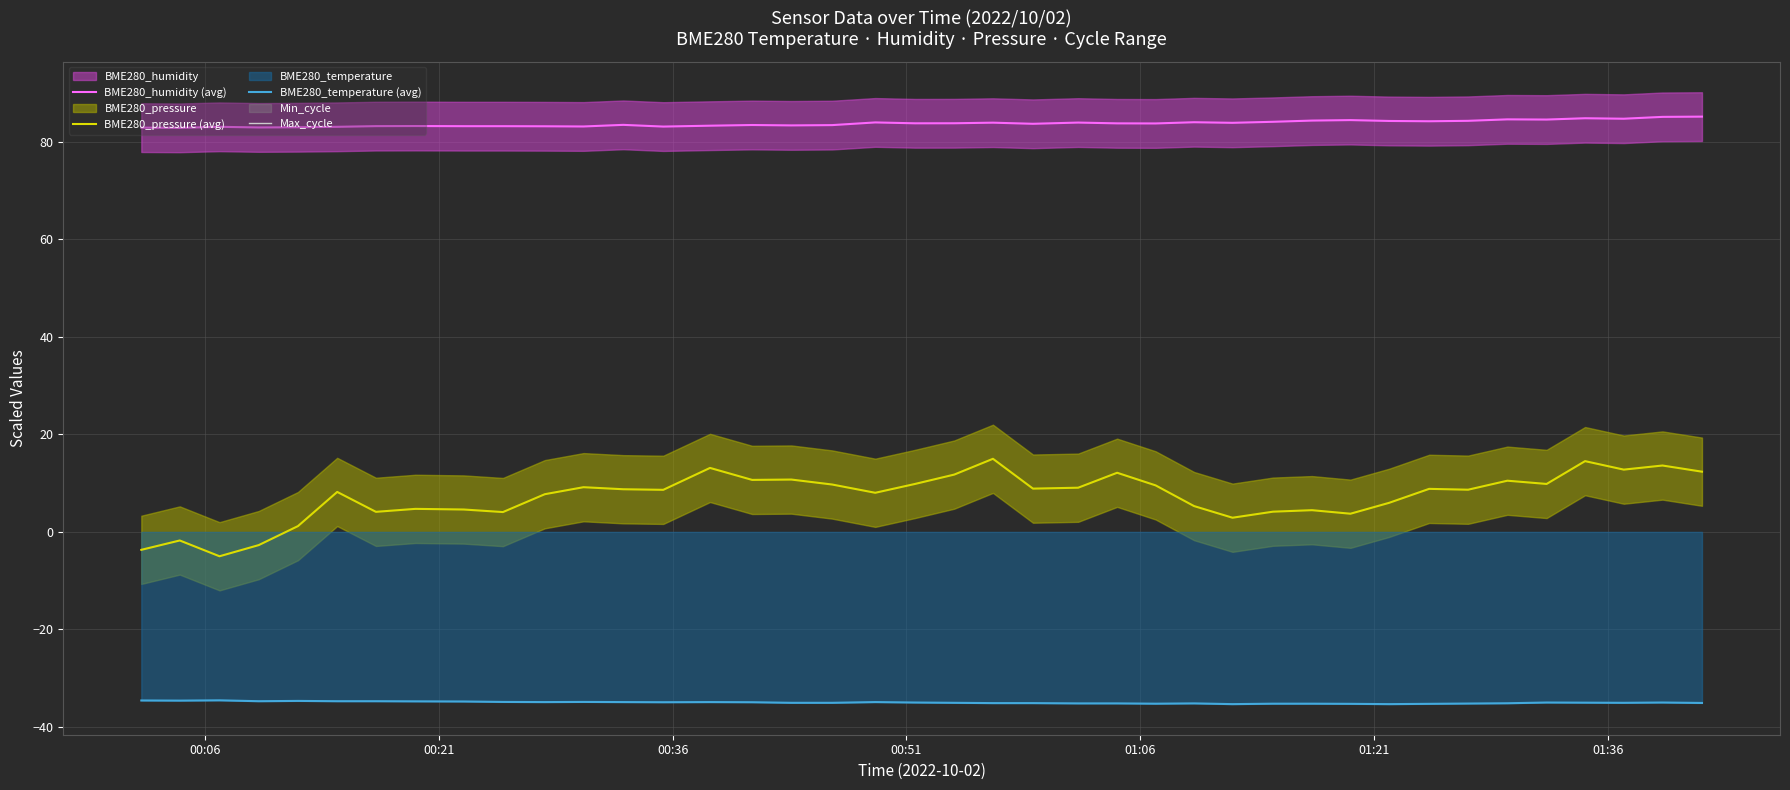

At how many categories does at least one series exceed 70?

40